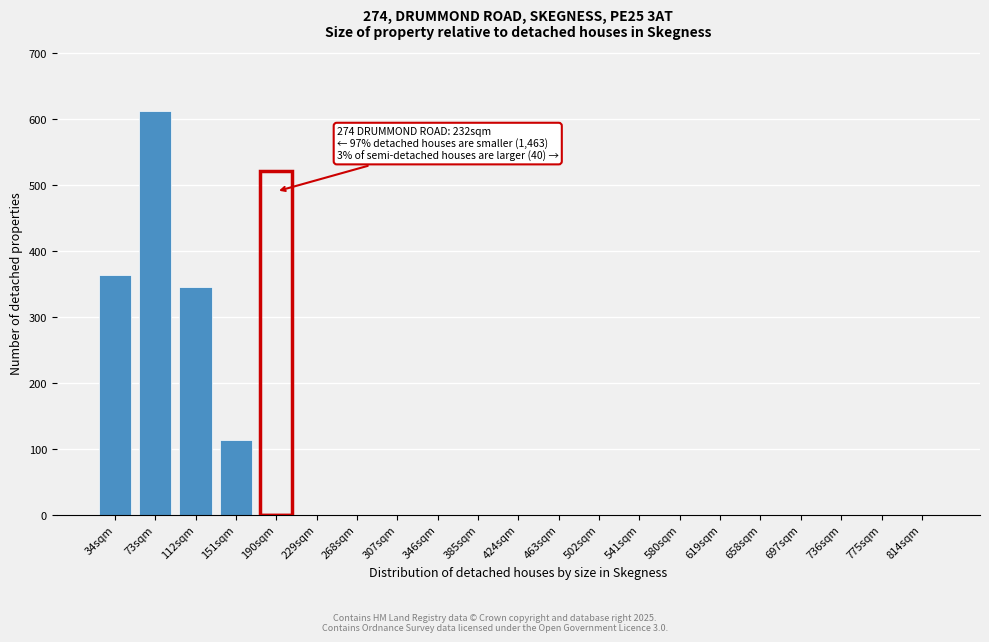

Reading left to right, transcribe all the data shown in this chart.

34sqm=363	73sqm=612	112sqm=345	151sqm=113	190sqm=0	229sqm=0	268sqm=0	307sqm=0	346sqm=0	385sqm=0	424sqm=0	463sqm=0	502sqm=0	541sqm=0	580sqm=0	619sqm=0	658sqm=0	697sqm=0	736sqm=0	775sqm=0	814sqm=0